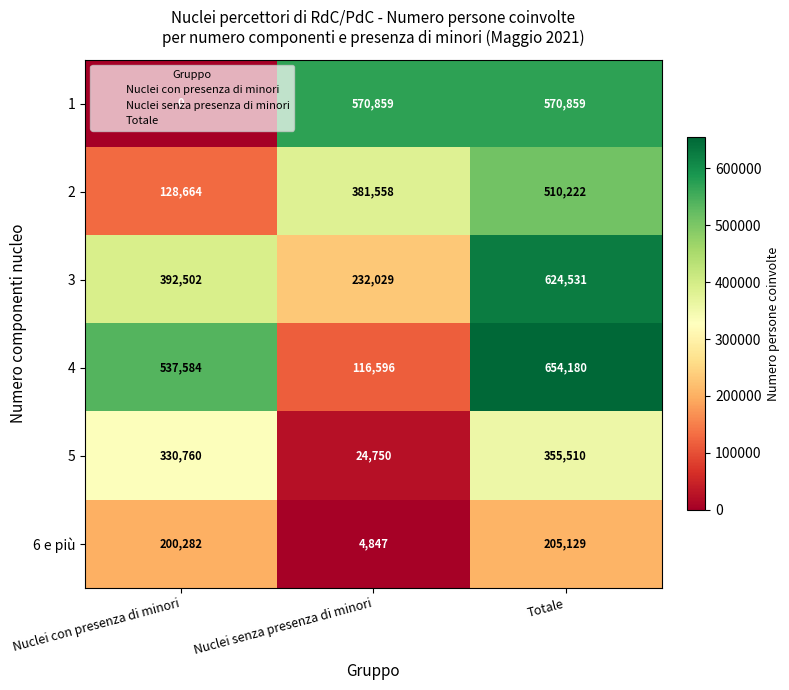

Is it true that 3 equals 232029 at Nuclei senza presenza di minori?

True